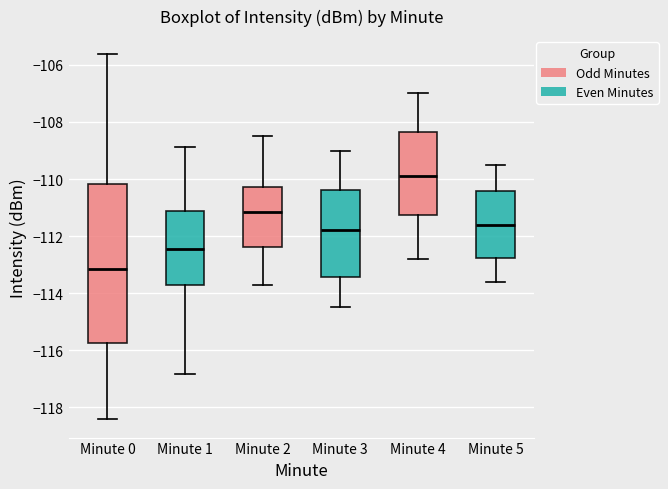

Which box is the tallest, from its lower edge to its upper edge?

Minute 0